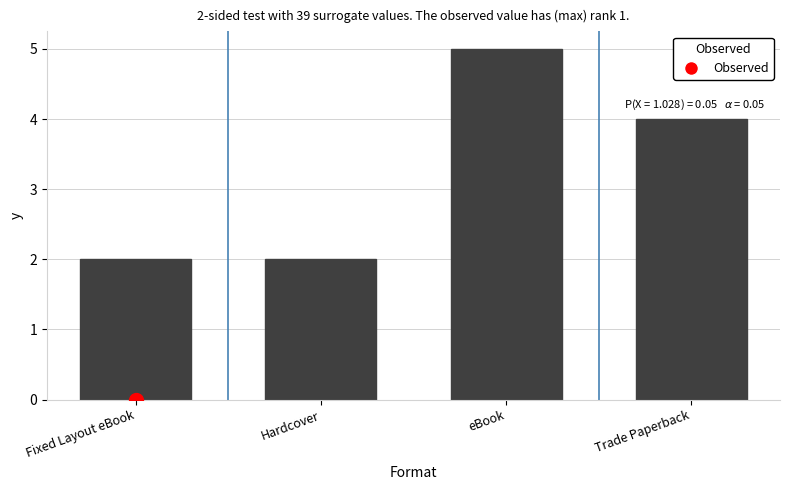

Which category has the highest value across all series?

eBook